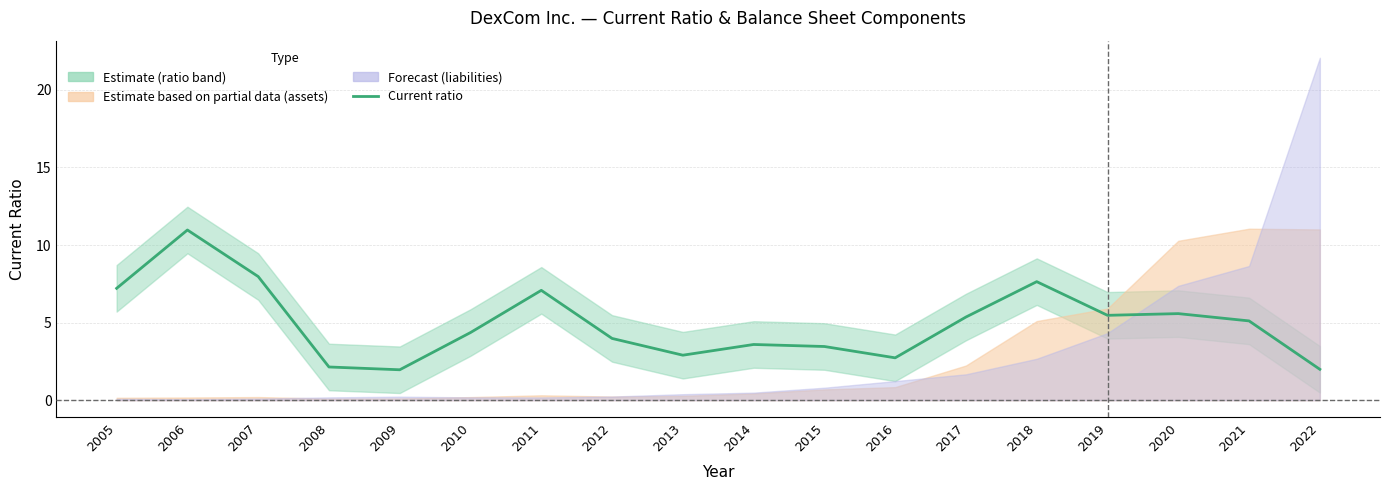

Reading right to left, extract all data points from this chart.

2022=2.0	2021=5.1	2020=5.6	2019=5.5	2018=7.6	2017=5.4	2016=2.7	2015=3.5	2014=3.6	2013=2.9	2012=4.0	2011=7.1	2010=4.4	2009=2.0	2008=2.1	2007=8.0	2006=11.0	2005=7.2